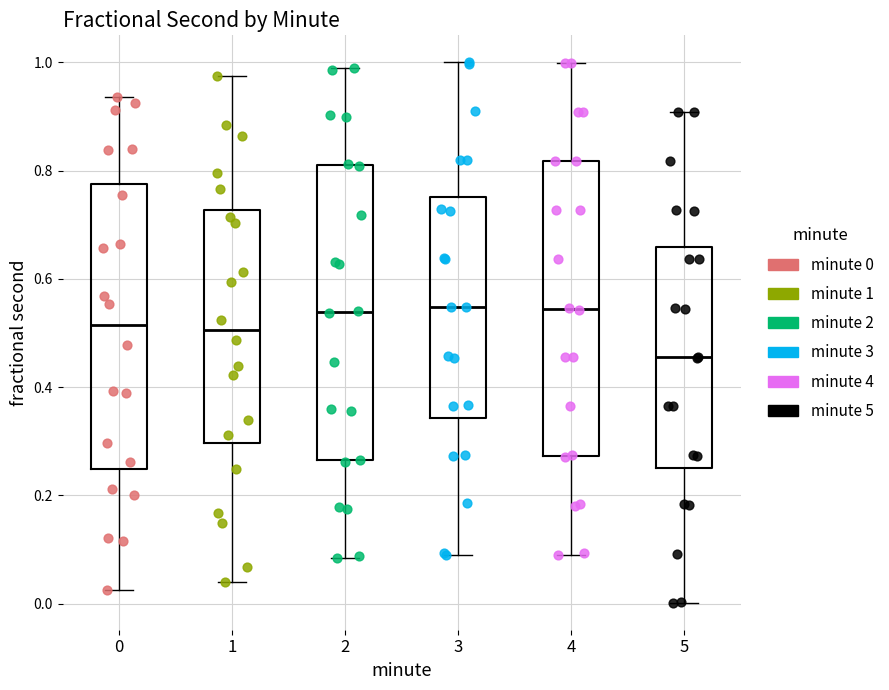

Where is the upper edge of the box at x = 2 on the y-axis? The values are not printed on the chart, so give them approximately, as read against the axis.

0.80